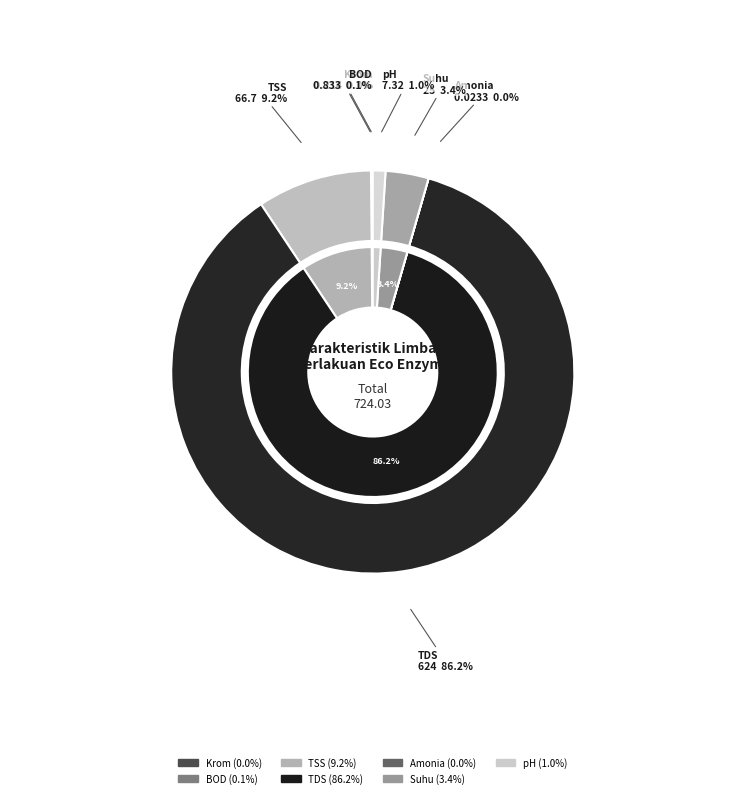

What is the smallest slice in the pie chart?

Amonia